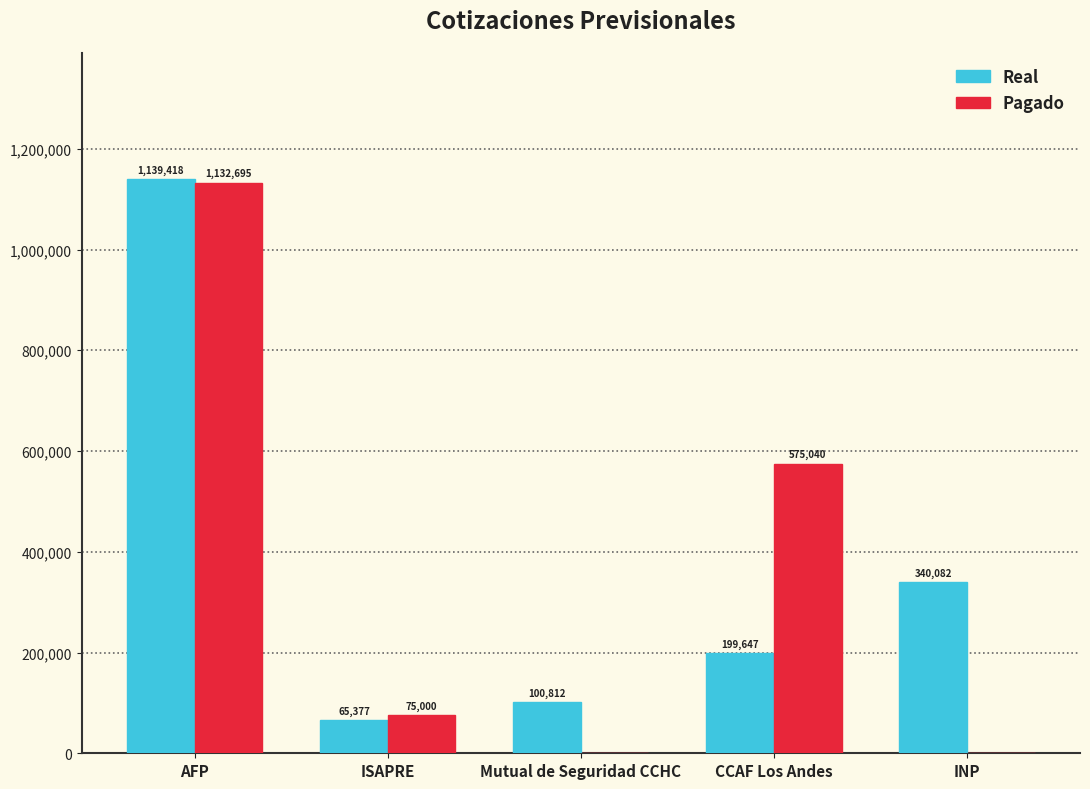

Read the Real value at INP, to the nearest 100.

340100